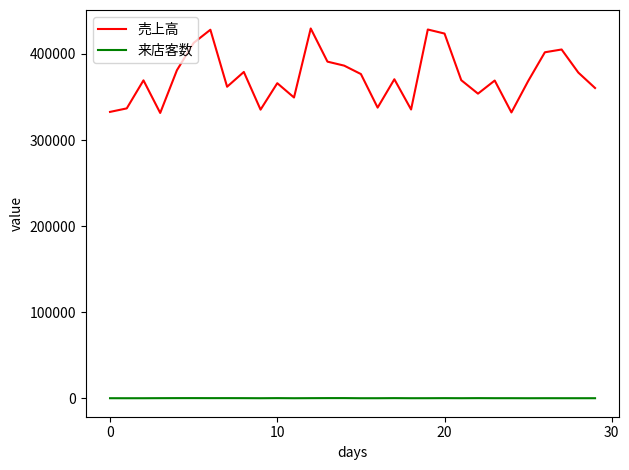

What is the minimum value for 売上高?

331430